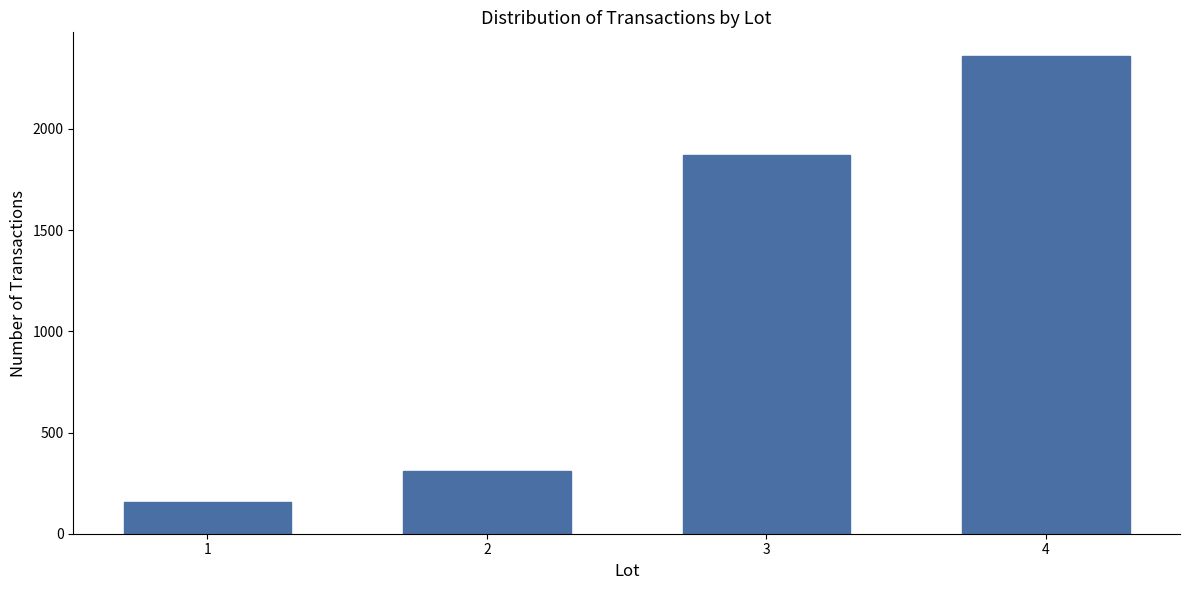

Reading left to right, list all the values displayed in this chart.

156	312	1872	2359